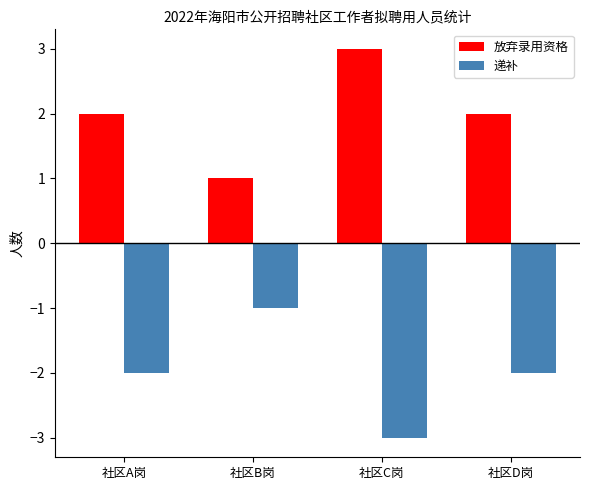

What is the label of the 3rd bar from the right?

社区B岗